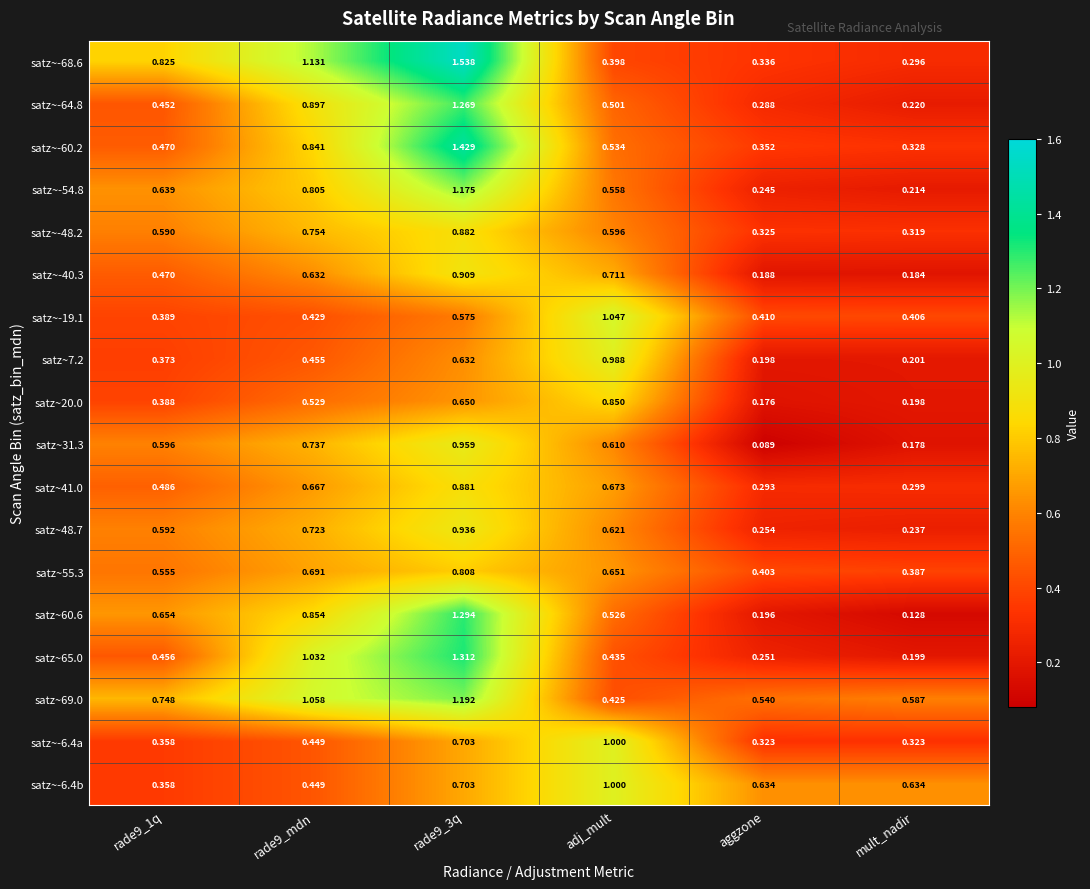

Which category has the lowest value in the satz~-60.2 series?

mult_nadir